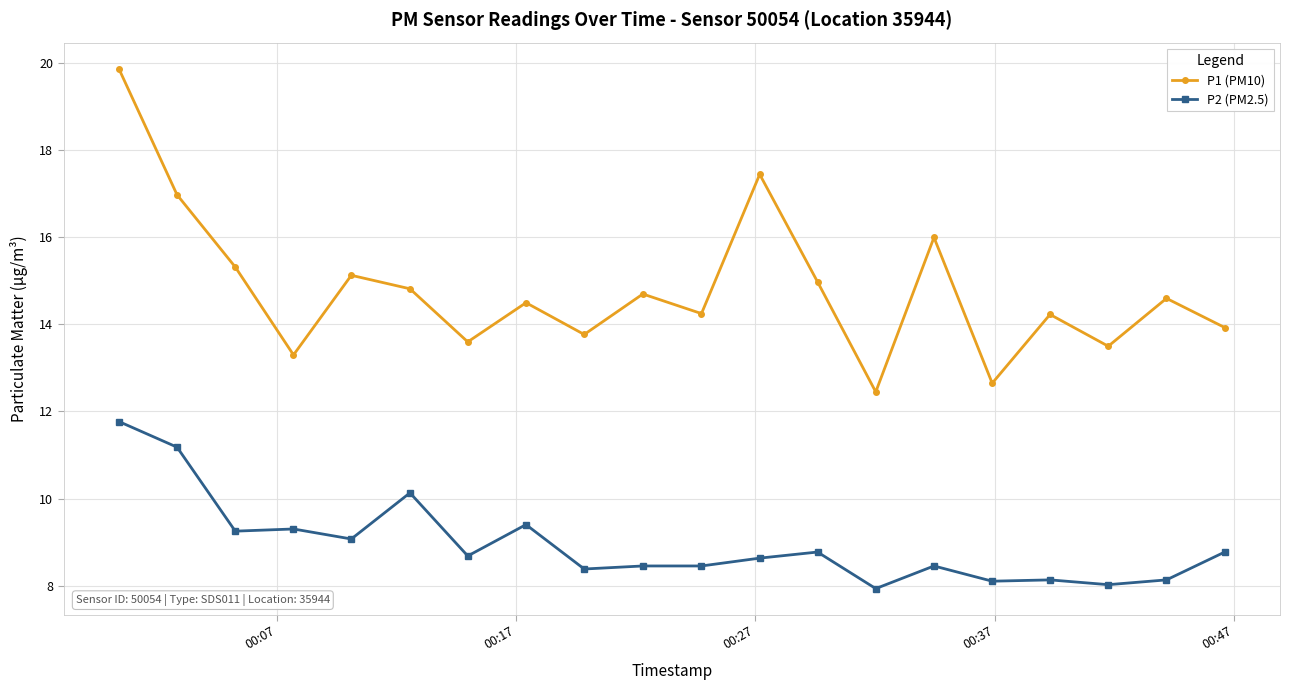

True or false: P2 (PM2.5) has more than 0 interior local peaks.

True